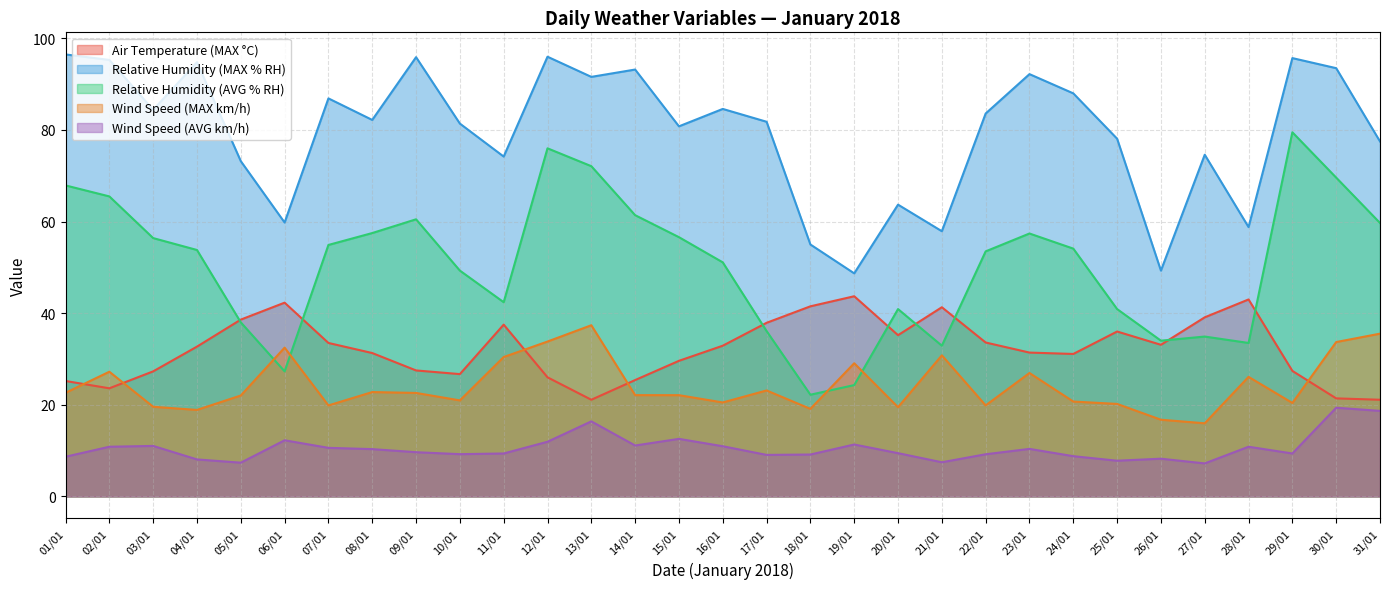

What is the maximum value shown in the chart?

96.5